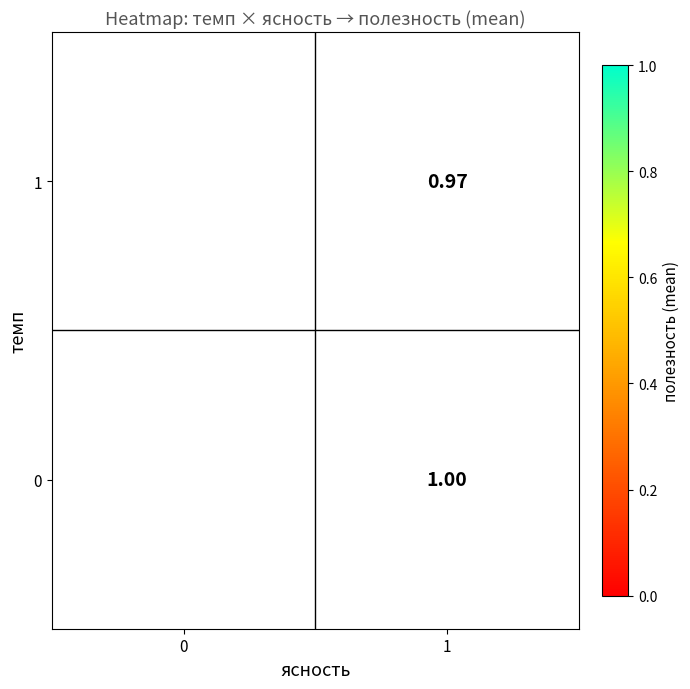

Is it true that 1 equals -0.4 at 0?

False